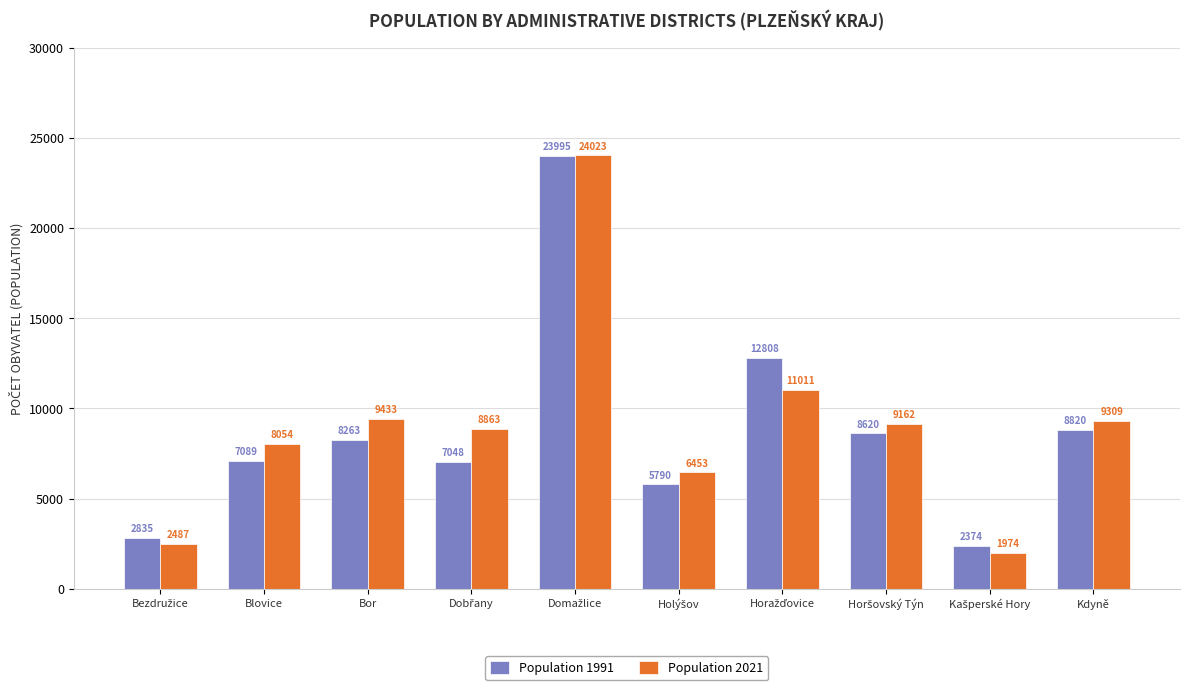

Are the bars horizontal?

No